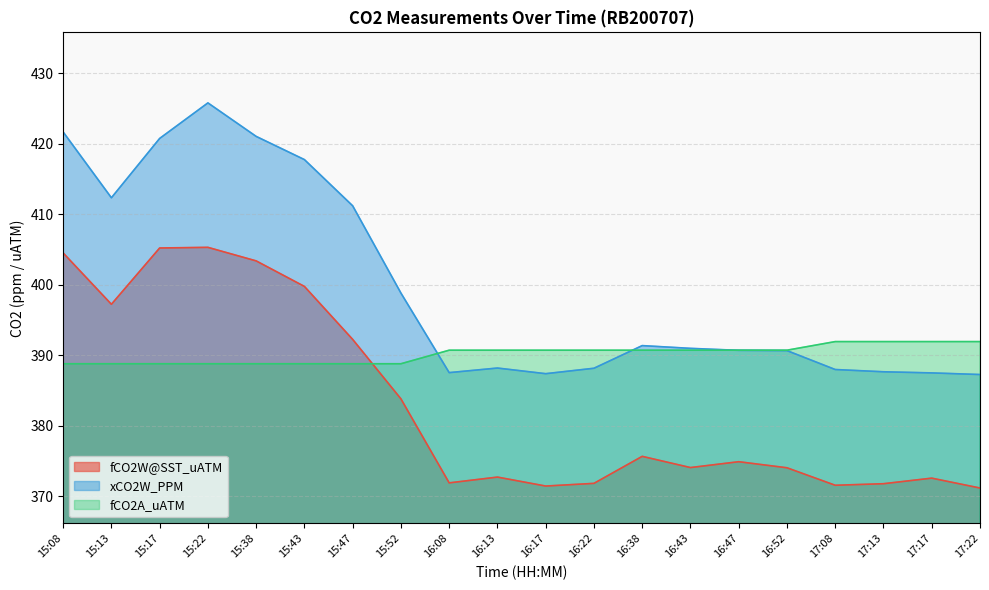

Count the fCO2A_uATM values in the range 388 to 390.

8